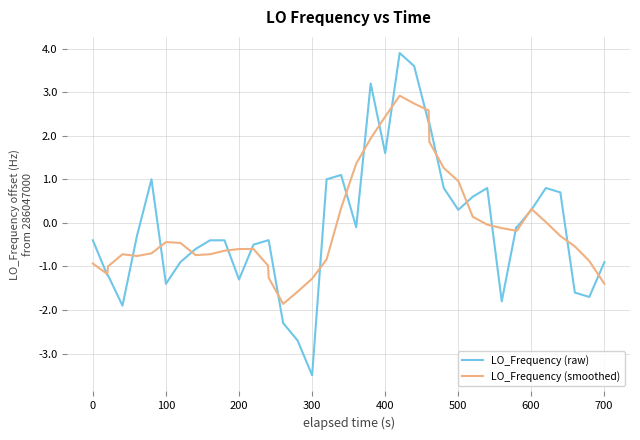

Which series has the widest spread of values?

LO_Frequency (raw)